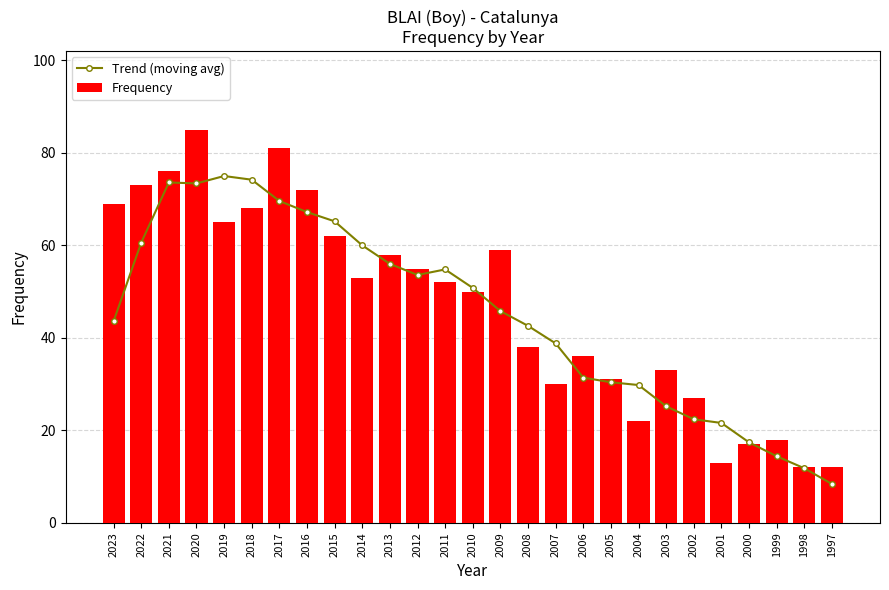

At which label is Frequency closest to 48?

2010